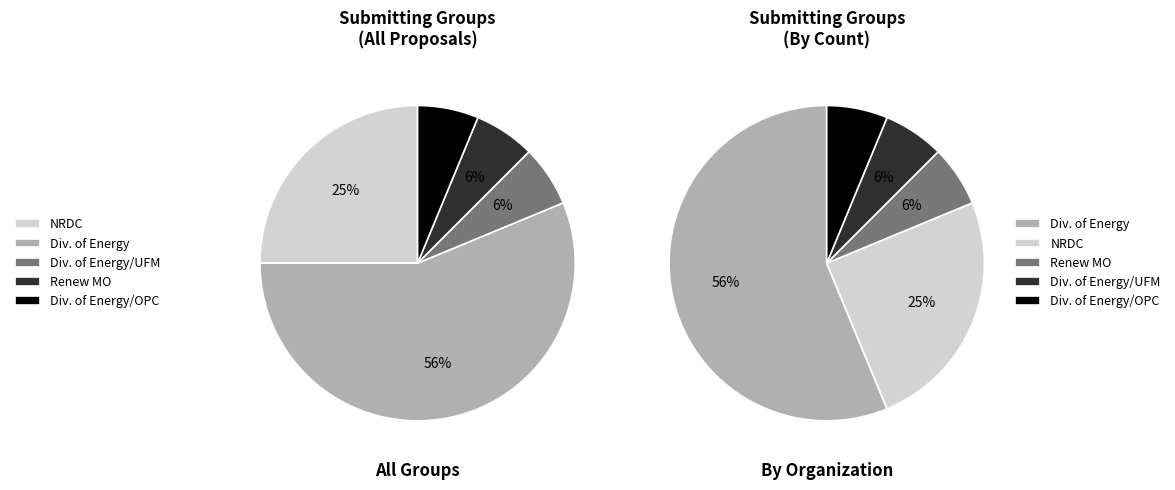

To the nearest percent, what portion does Renew MO represent?

6%